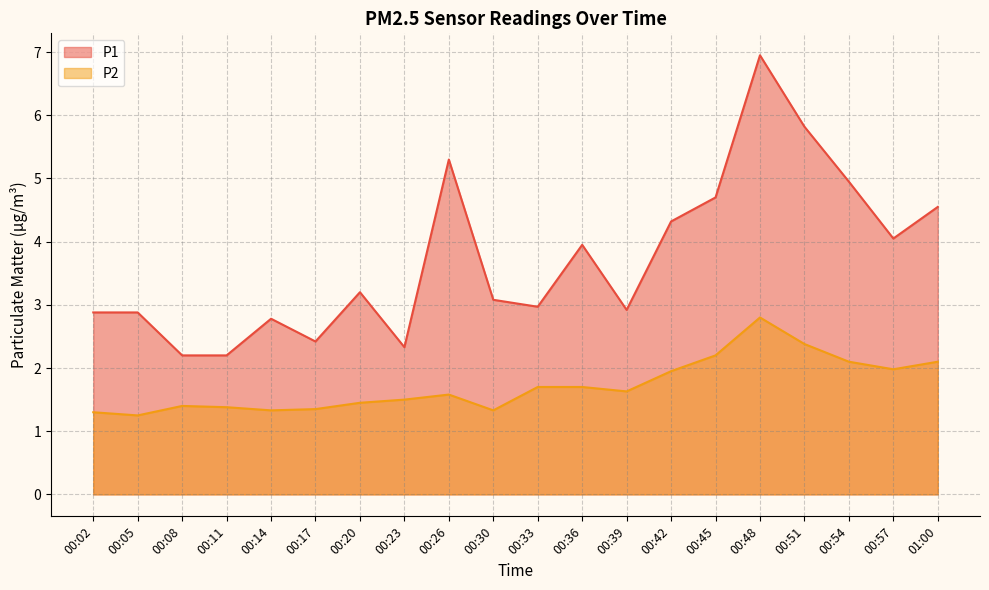

Which category has the lowest value across all series?

00:05